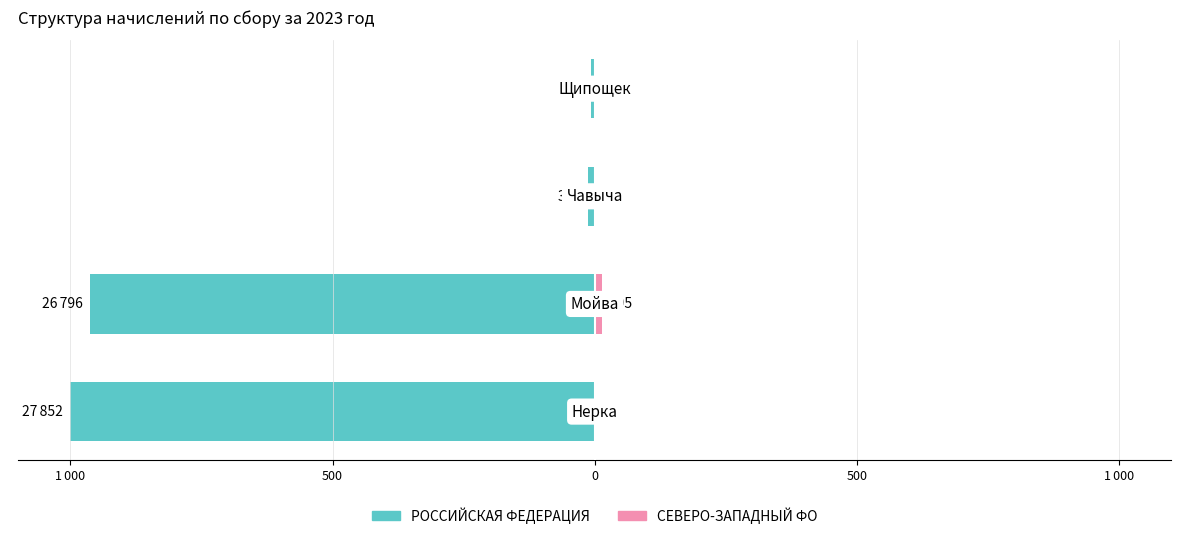

What is the difference between the maximum and second lowest values in the СЕВЕРО-ЗАПАДНЫЙ ФО series?

14.2